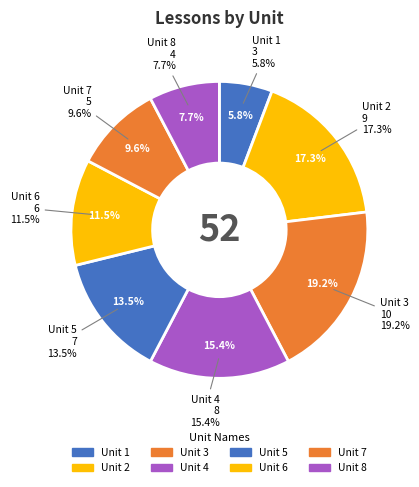

Rank the categories by value from highest to lowest.

Unit 3, Unit 2, Unit 4, Unit 5, Unit 6, Unit 7, Unit 8, Unit 1